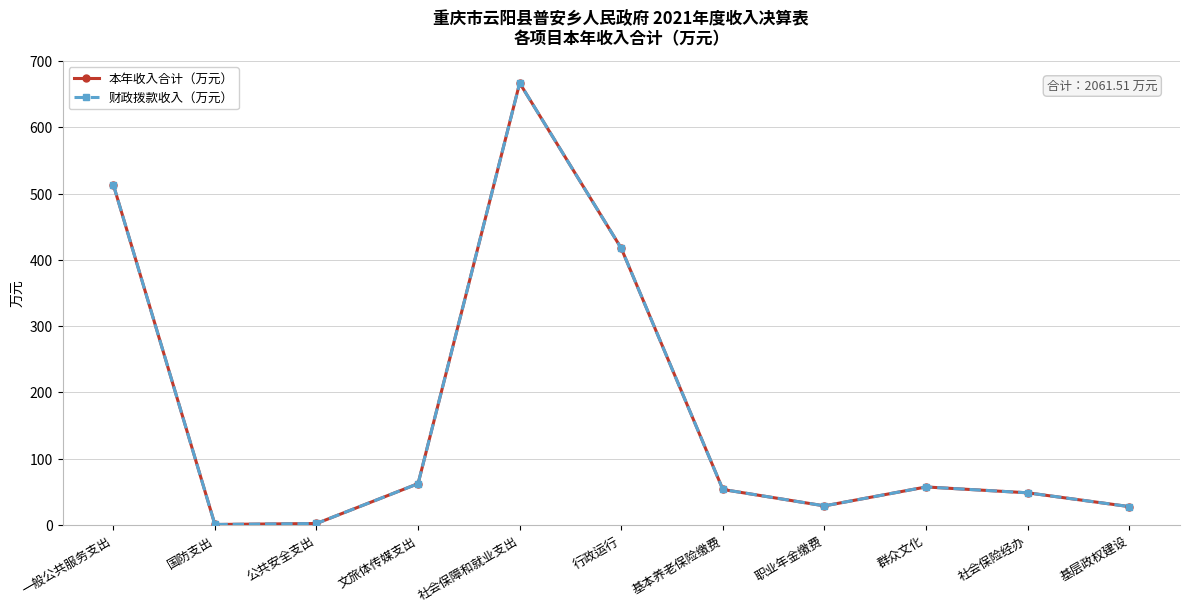

What position from the left is 社会保险经办?

10